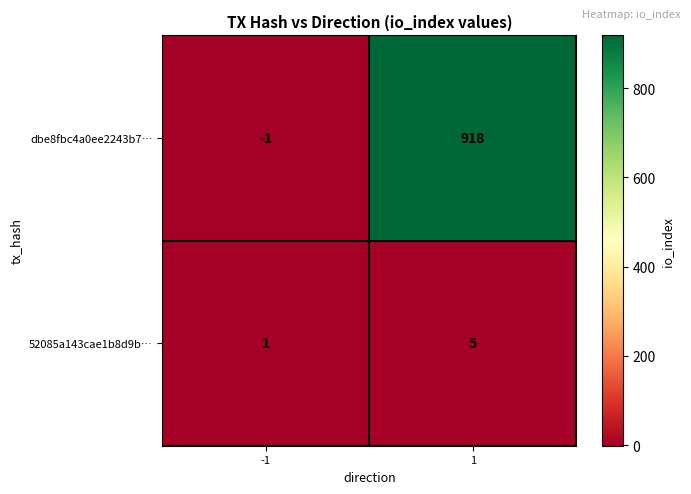

What is the minimum value shown in the chart?

-1